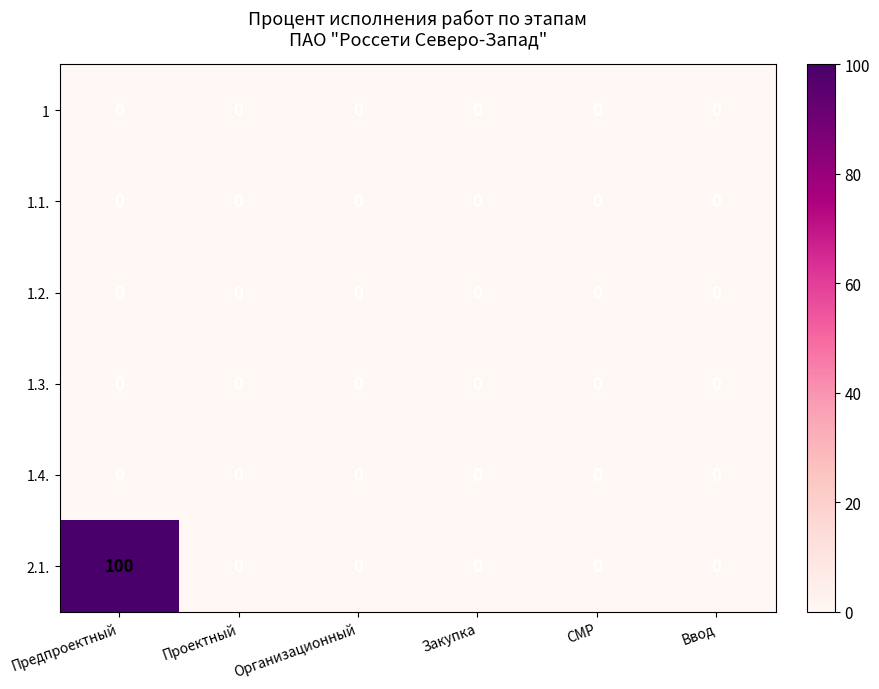

Which series has the largest total across all categories?

2.1.